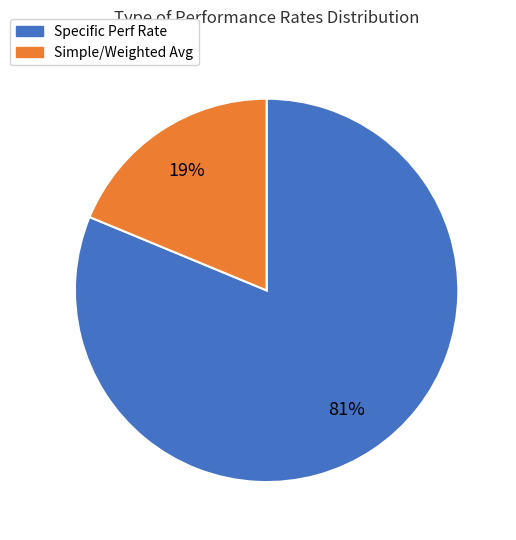

To the nearest percent, what is the average slice percentage?

50%